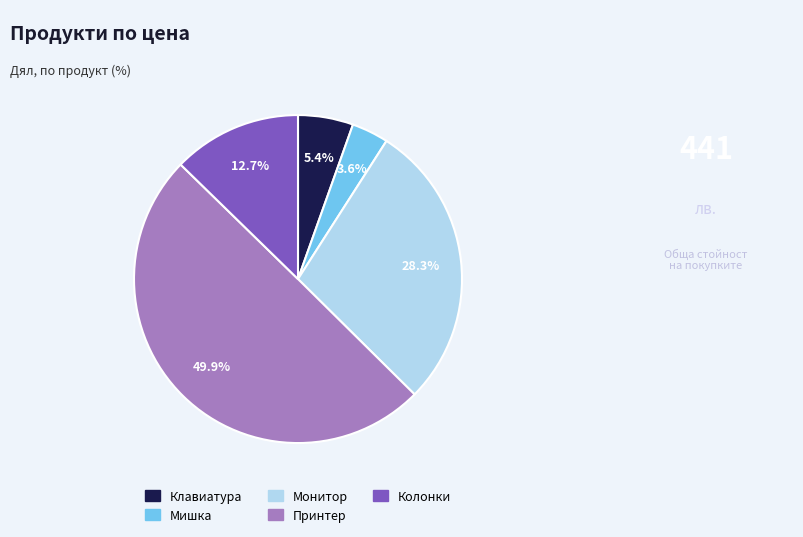

Combined, what portion of the pie is Колонки and Клавиатура?

18.1%